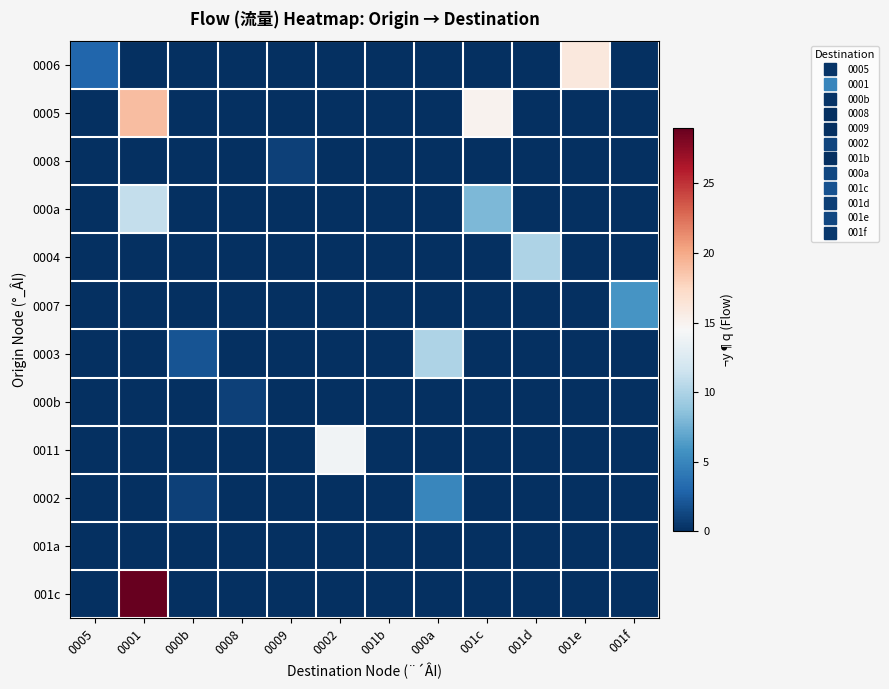

How many data points does each series have?

12